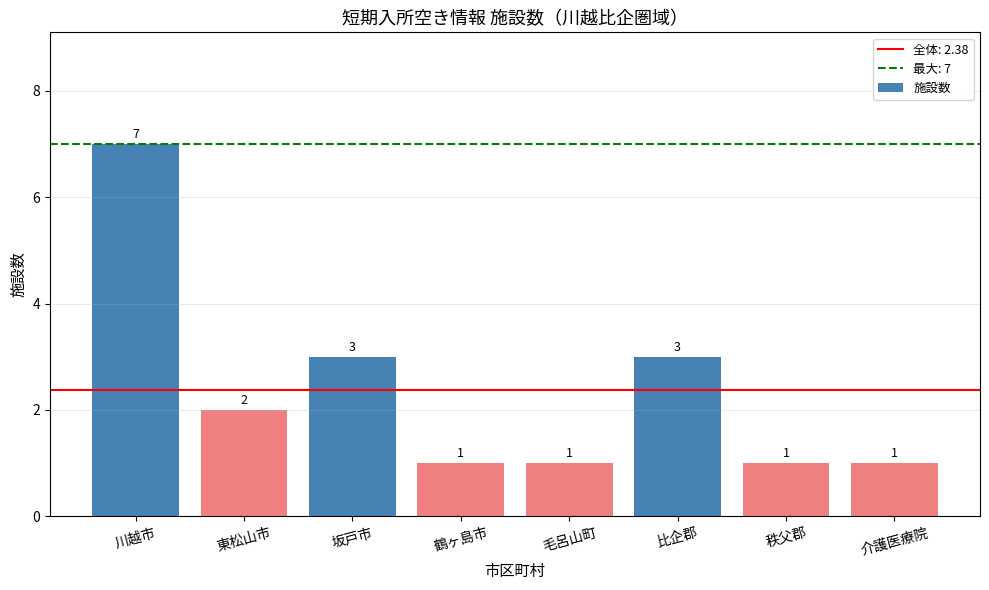

Which has a higher value, 比企郡 or 秩父郡?

比企郡